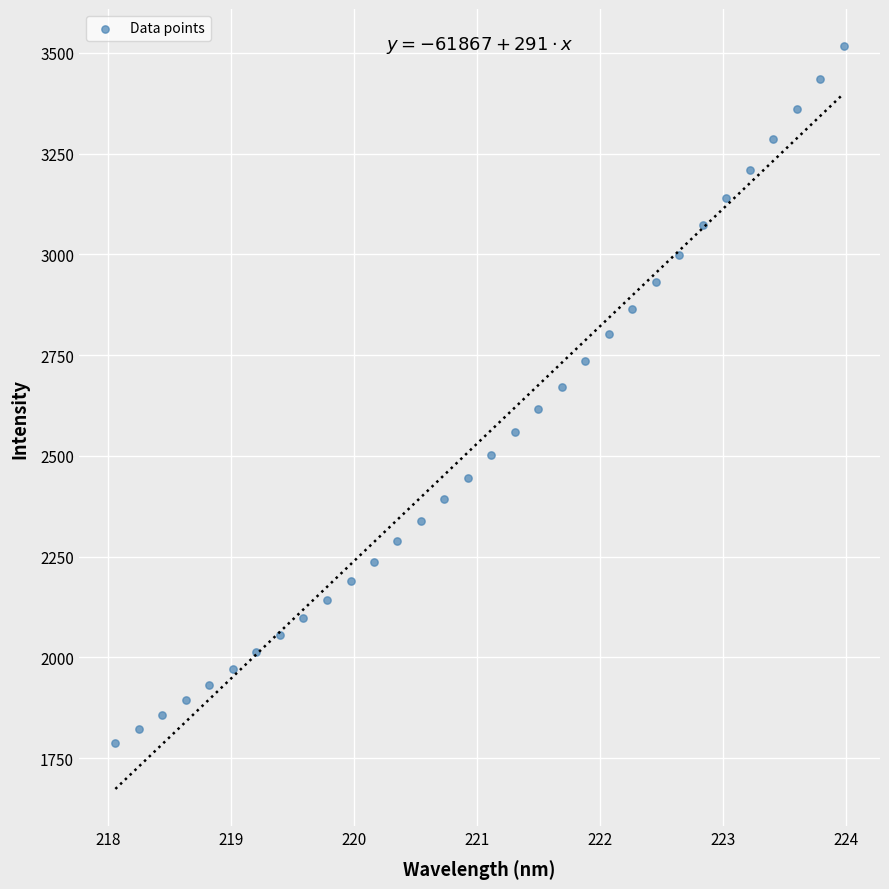

What is the range of Y values (max minus min)?

1729.7